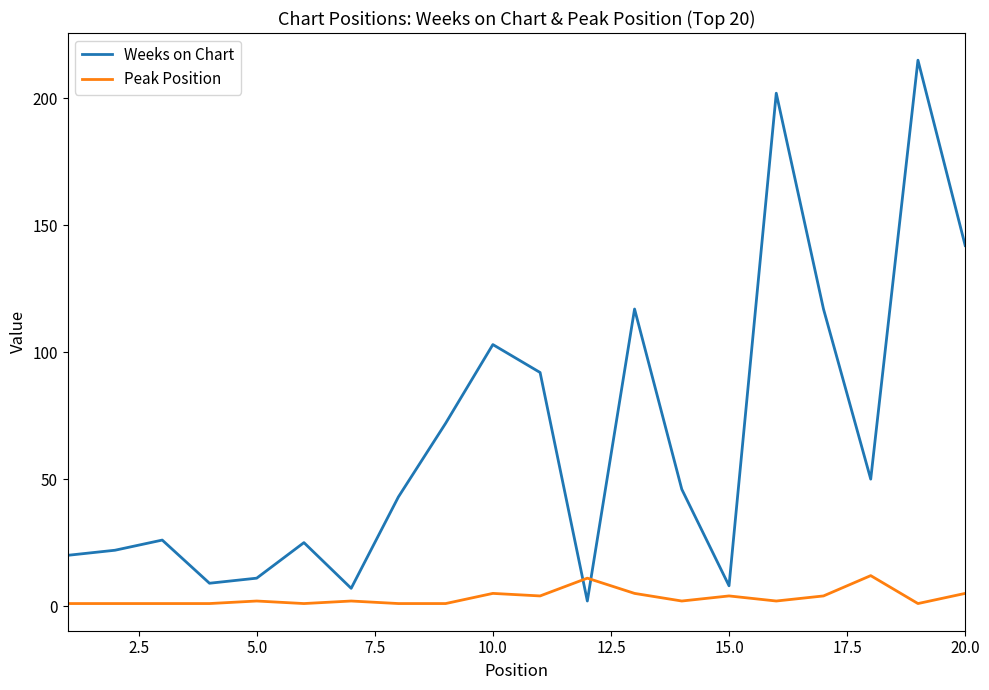

What is the difference between the maximum and minimum values in the Peak Position series?

11